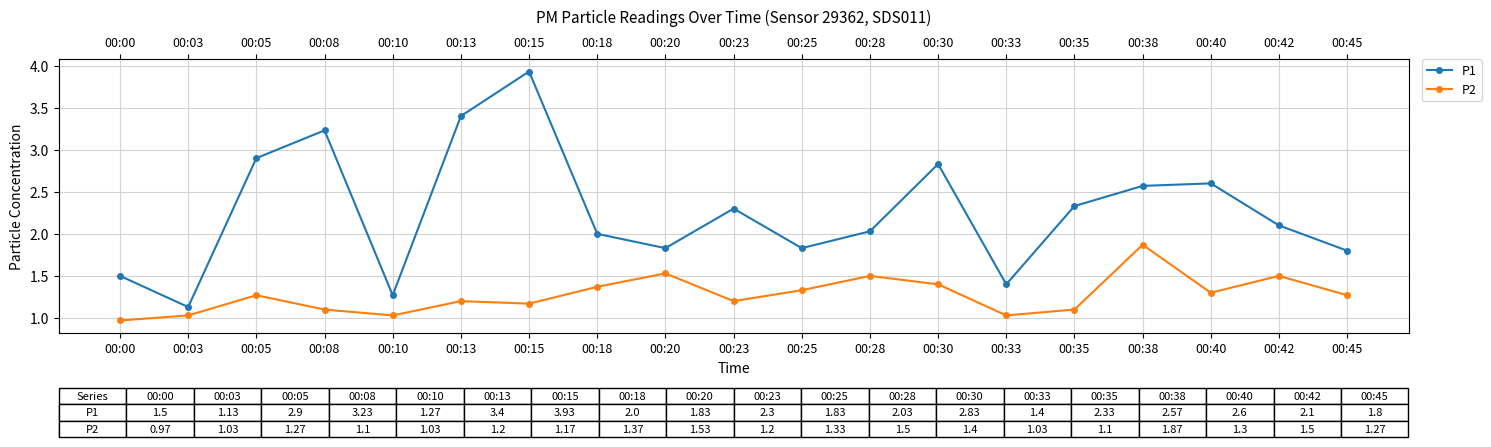

What is the spread (max minus min) of values at 00:40?

1.3